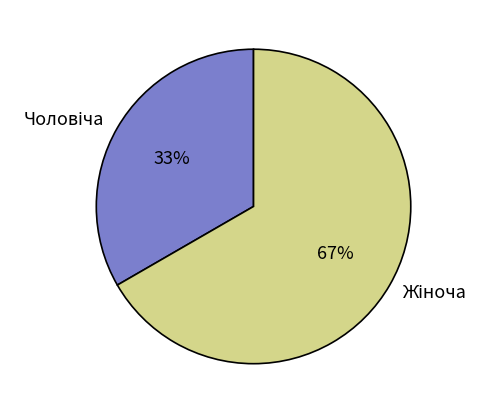

Does any single category account for the majority?

Yes